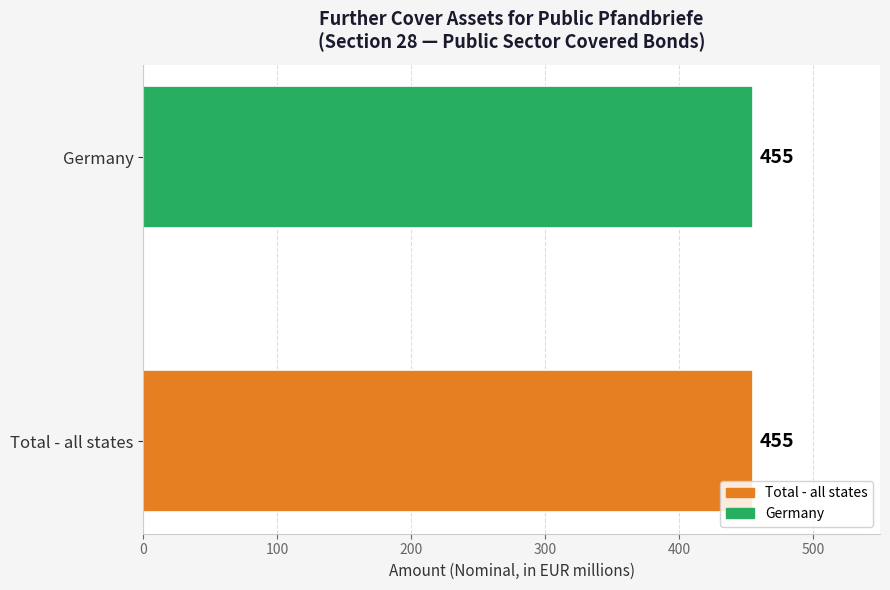

Where is the data nearest to the value 230?

Total - all states